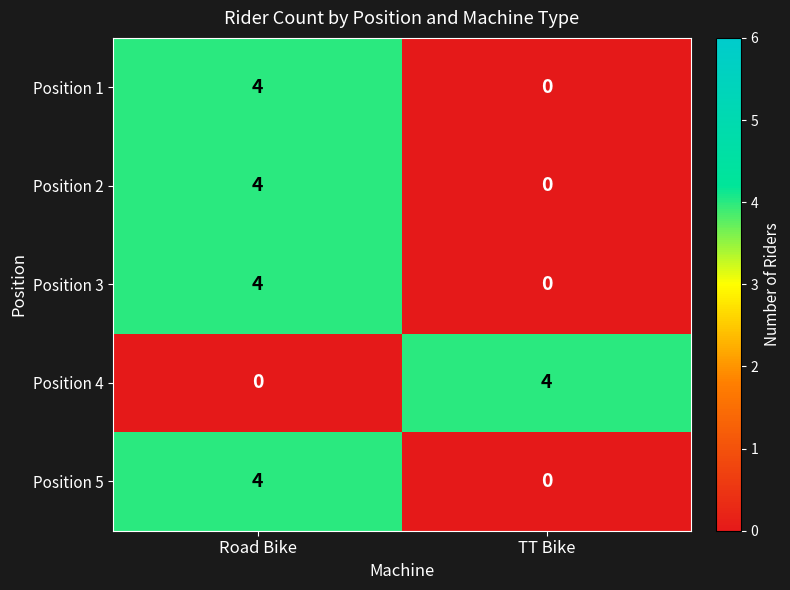

What is the difference between the maximum and minimum values in the Position 2 series?

4